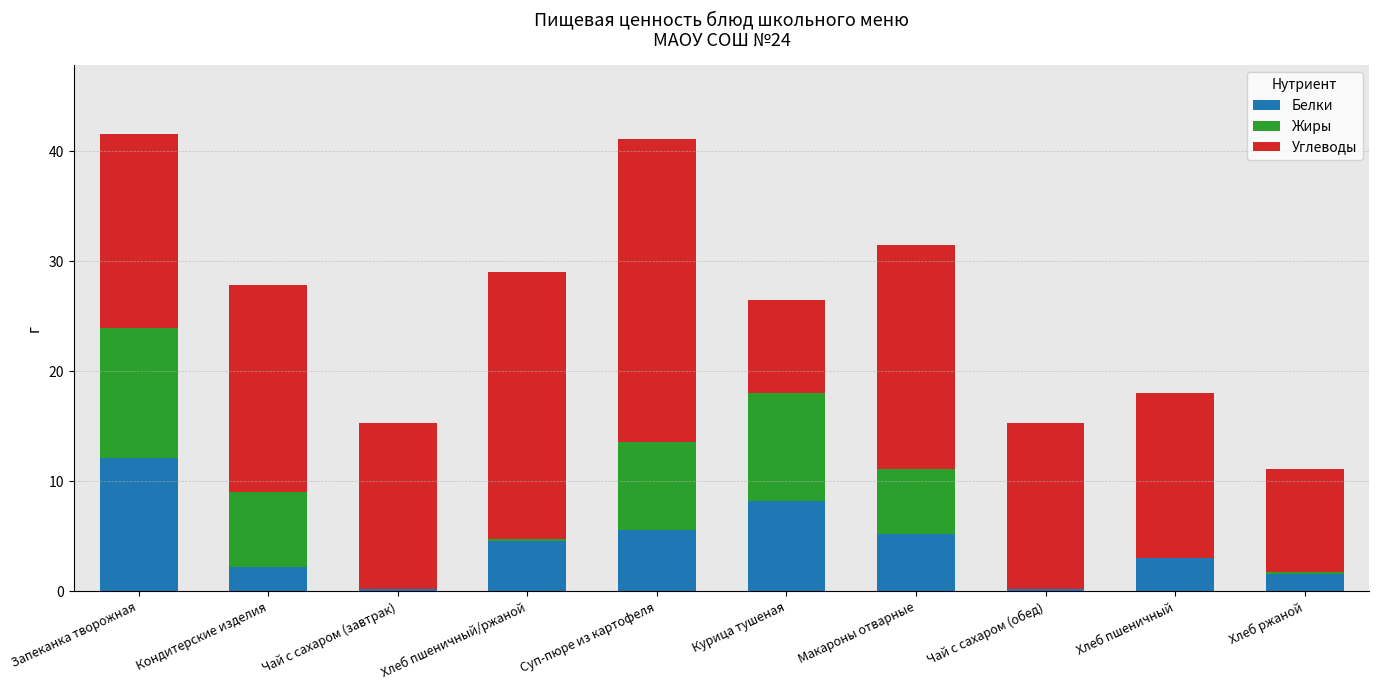

Is it true that Белки equals 1.6 at Хлеб ржаной?

True